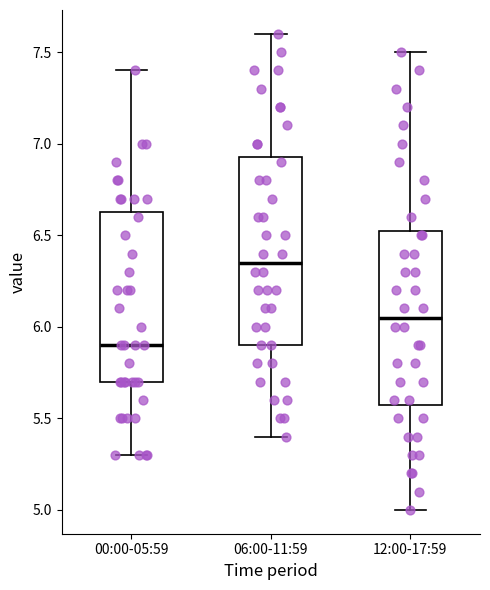

Reading left to right, transcribe this box plot: for each box, give where its median line is, the range the box spans, and where its two whiskers end, as read against the y-axis. The values are not printed on the chart, so give them approximately, as read against the axis.

00:00-05:59: median 5.90, box 5.70 to 6.65, whiskers 5.30 to 7.40
06:00-11:59: median 6.35, box 5.90 to 6.95, whiskers 5.40 to 7.60
12:00-17:59: median 6.05, box 5.60 to 6.55, whiskers 5.00 to 7.50